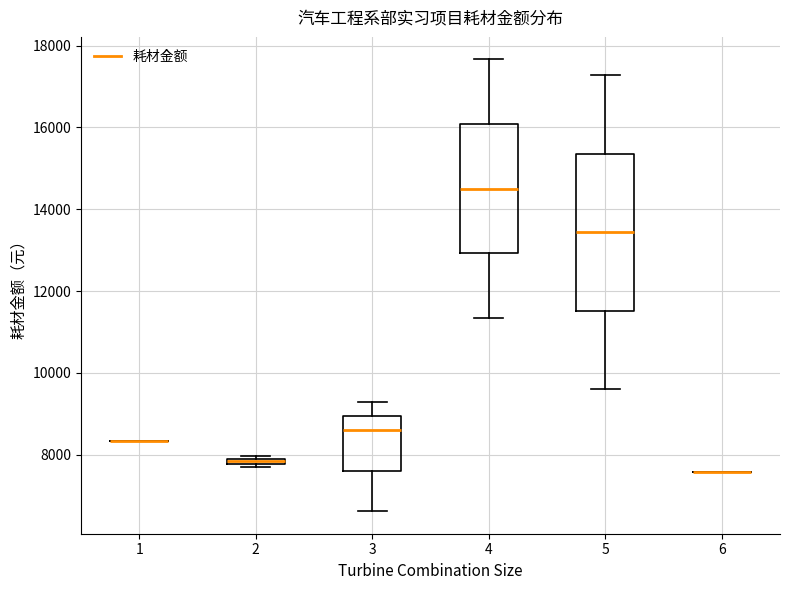

Comparing the boxes themselves (not the whiskers), which one is the tallest?

5